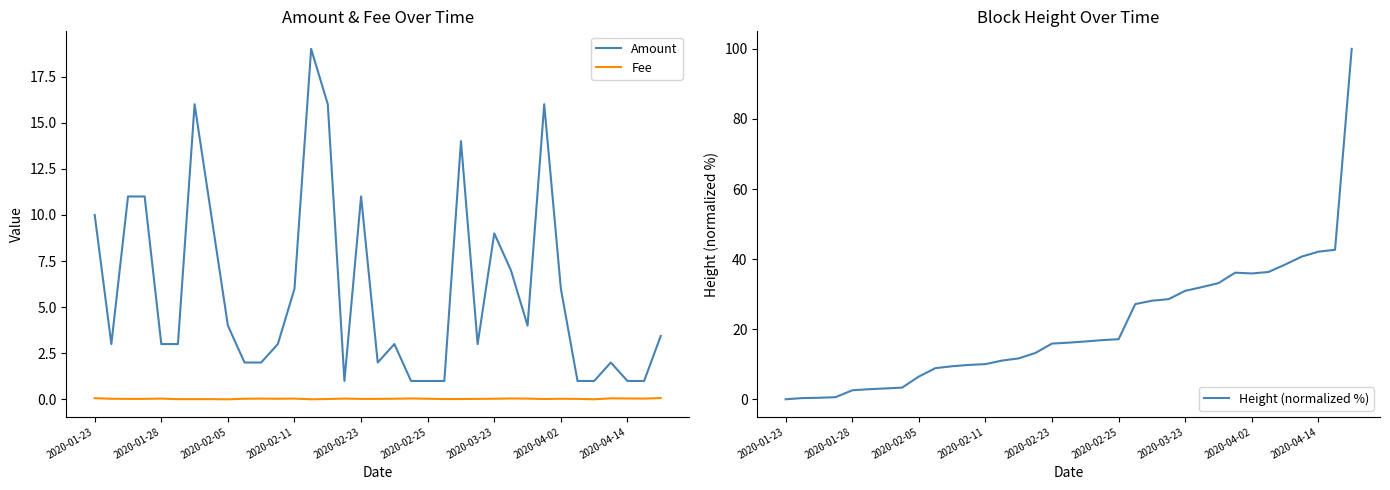

At which category does the chart reach its peak across all series?

34